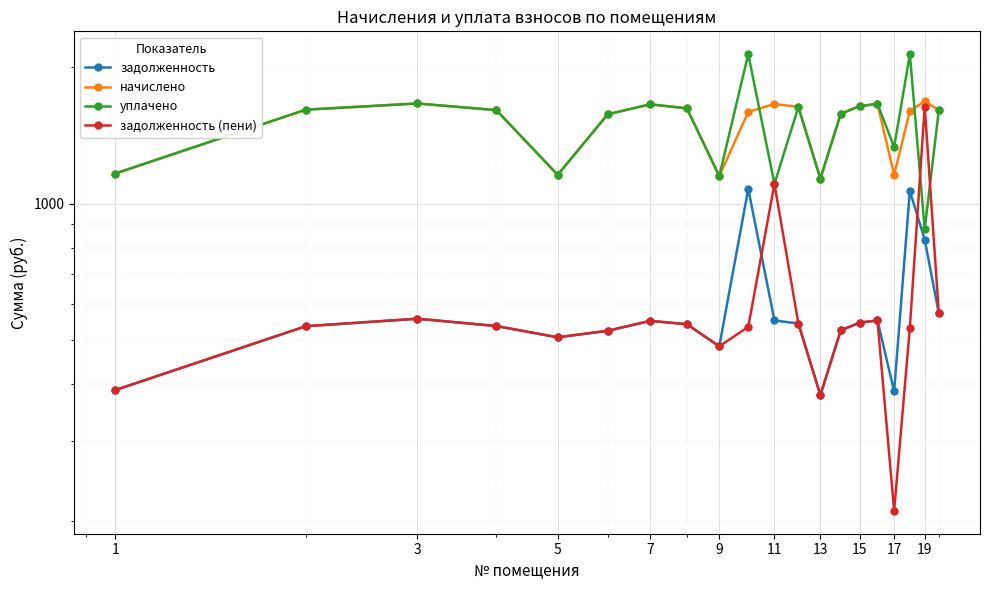

Rank the series at 17 from highest to lowest value.

начислено, уплачено, задолженность, задолженность (пени)